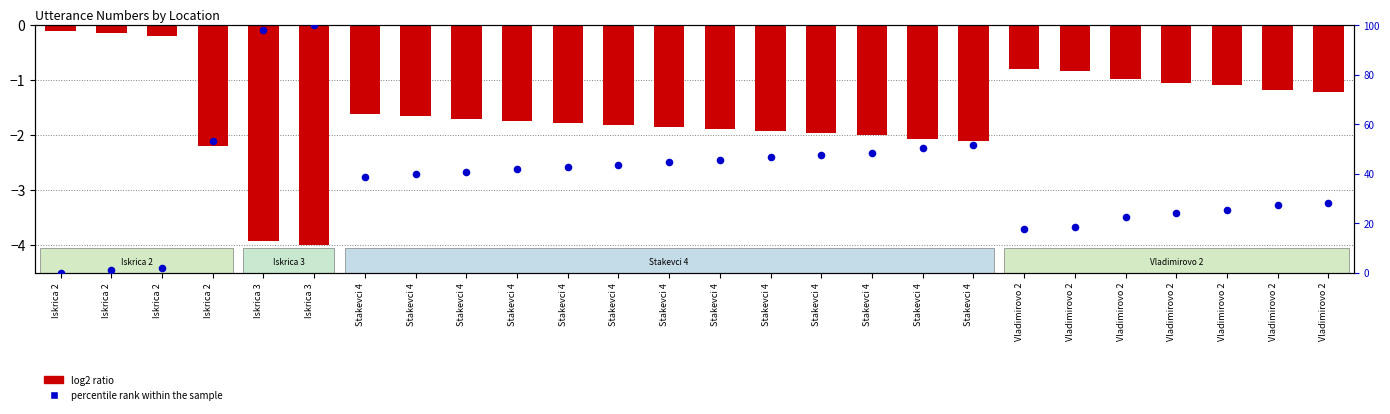

At how many categories does at least one series exceed 86?

2